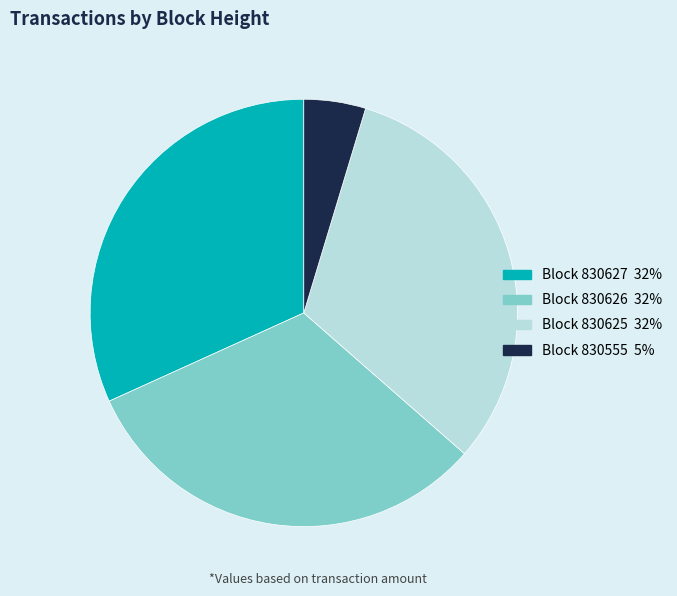

Is there any slice that represents more than half of the pie?

No